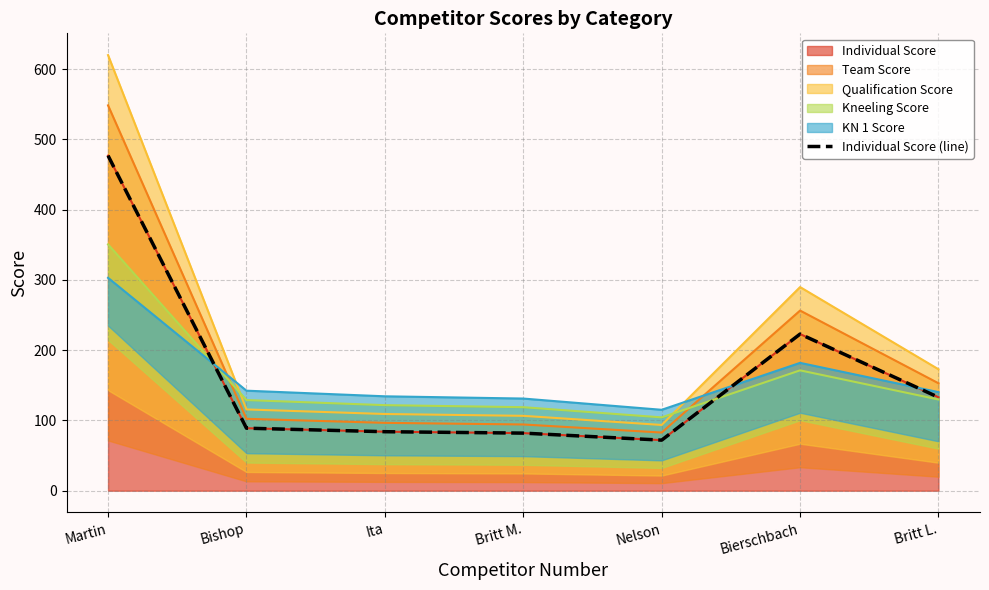

What position from the right is Martin?

7